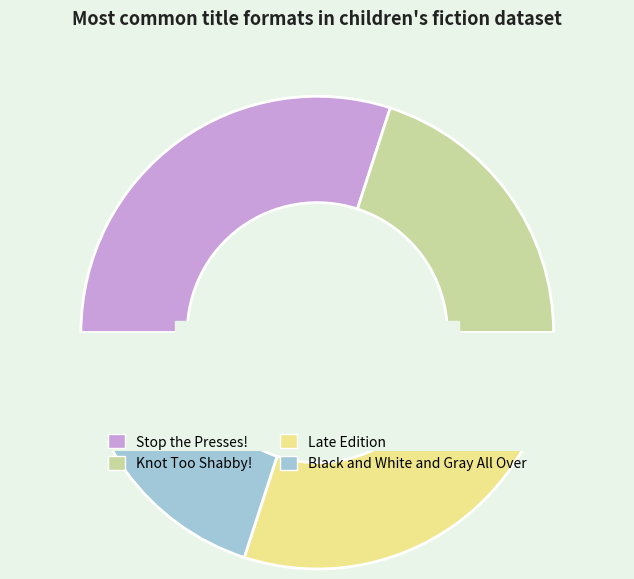

How many segments does this pie chart have?

4